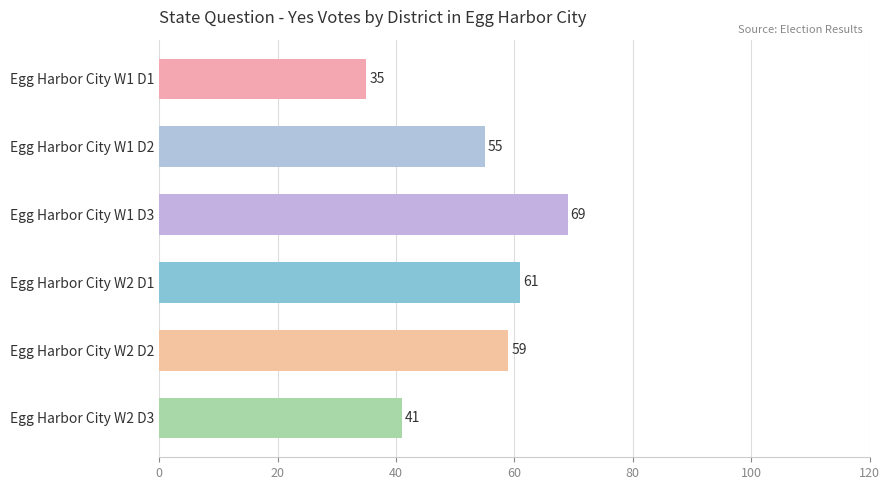

What is the change in value from Egg Harbor City W1 D3 to Egg Harbor City W2 D3?

-28